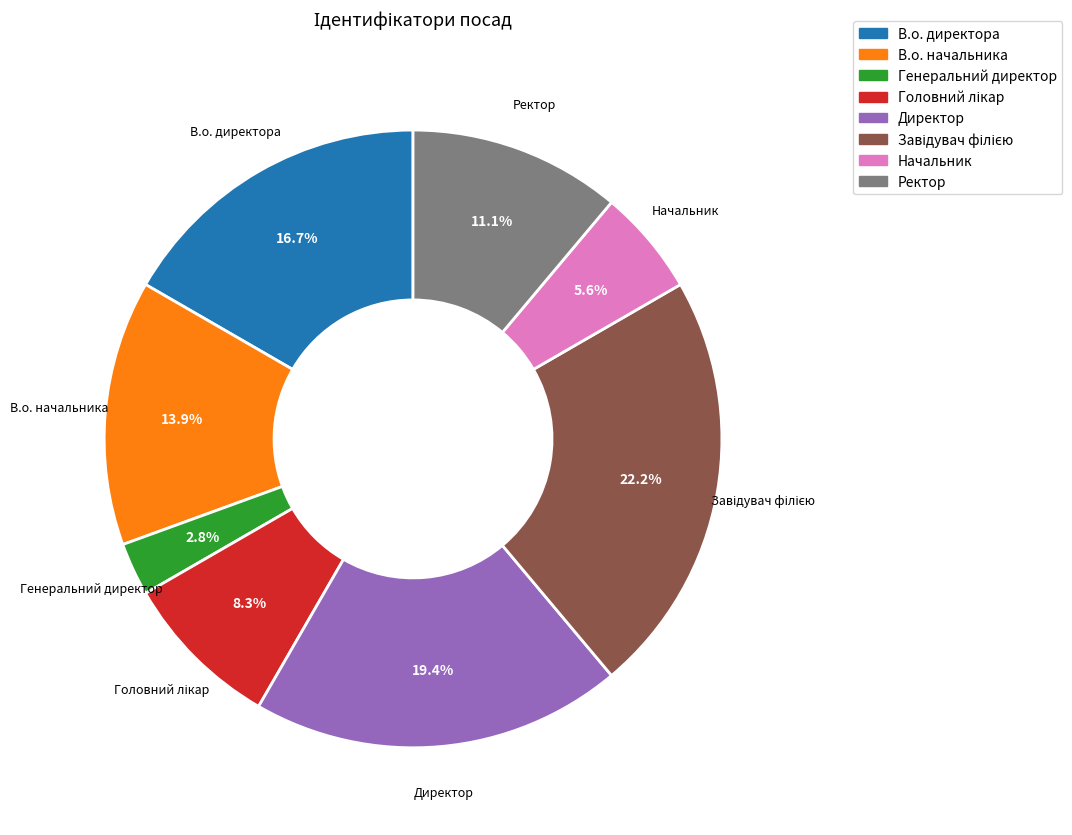

Between Директор and В.о. директора, which is larger?

Директор